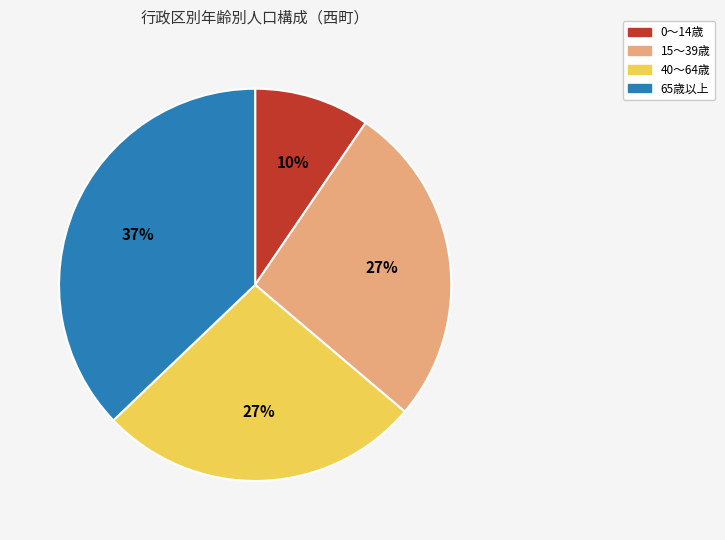

Does any single category account for the majority?

No